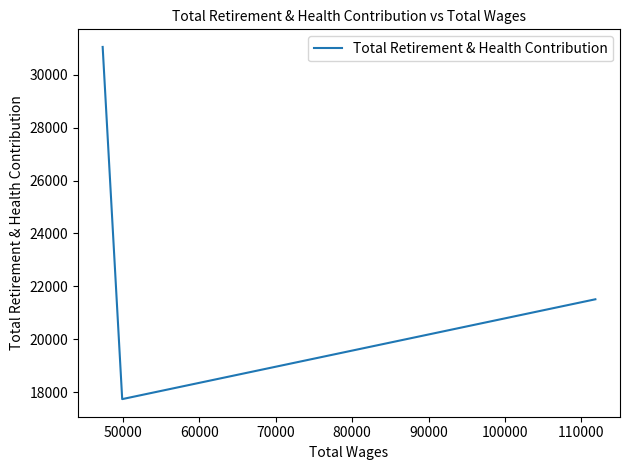

What is the maximum value shown in the chart?

31053